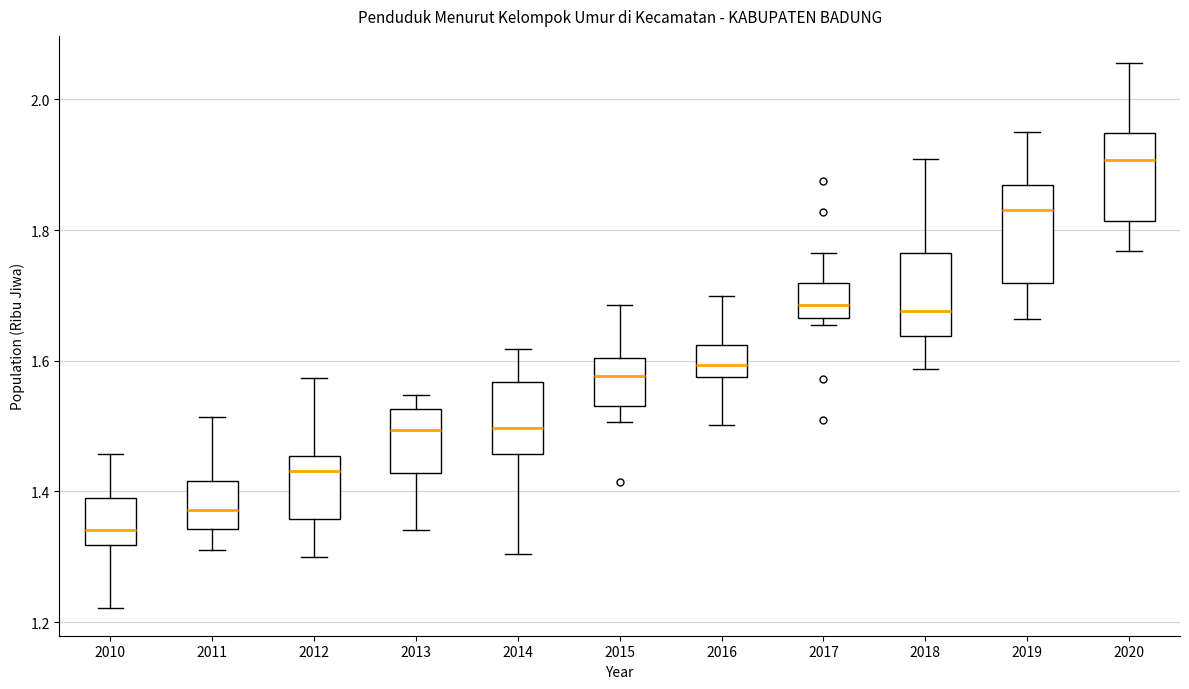

Where does the median line of the box at x = 2017 sit on the y-axis? The values are not printed on the chart, so give them approximately, as read against the axis.

1.68